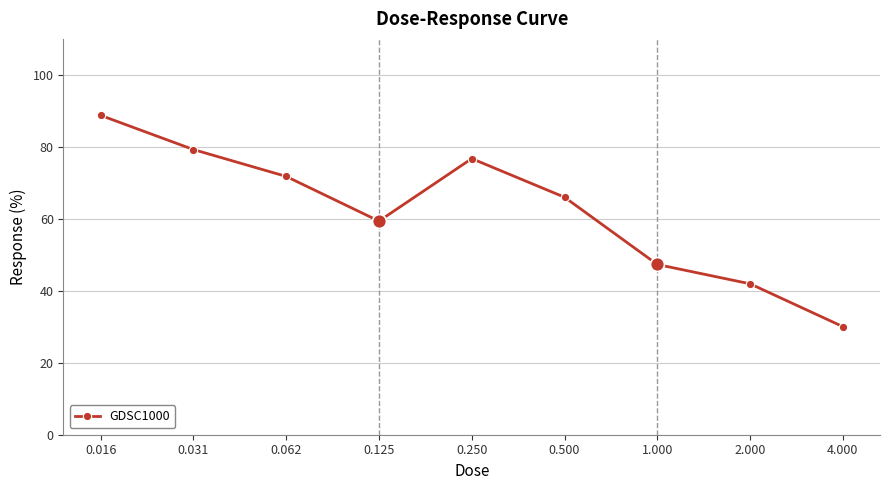

What is the greatest value displayed?

88.8